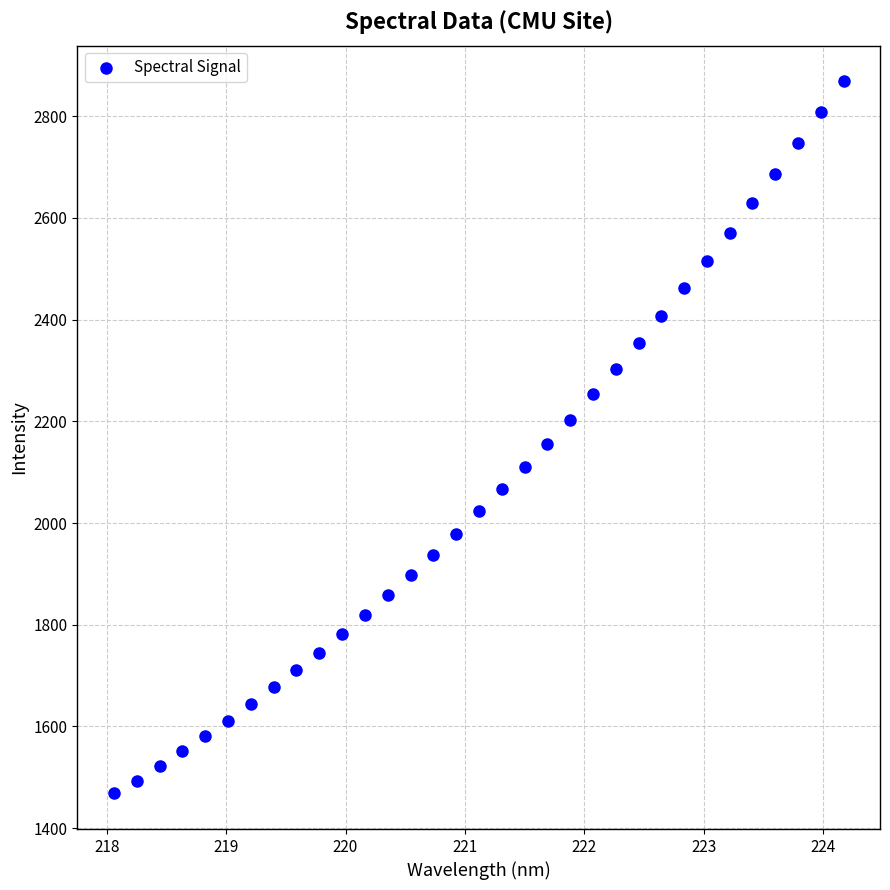

What is the range of X values (max minus min)?

6.1